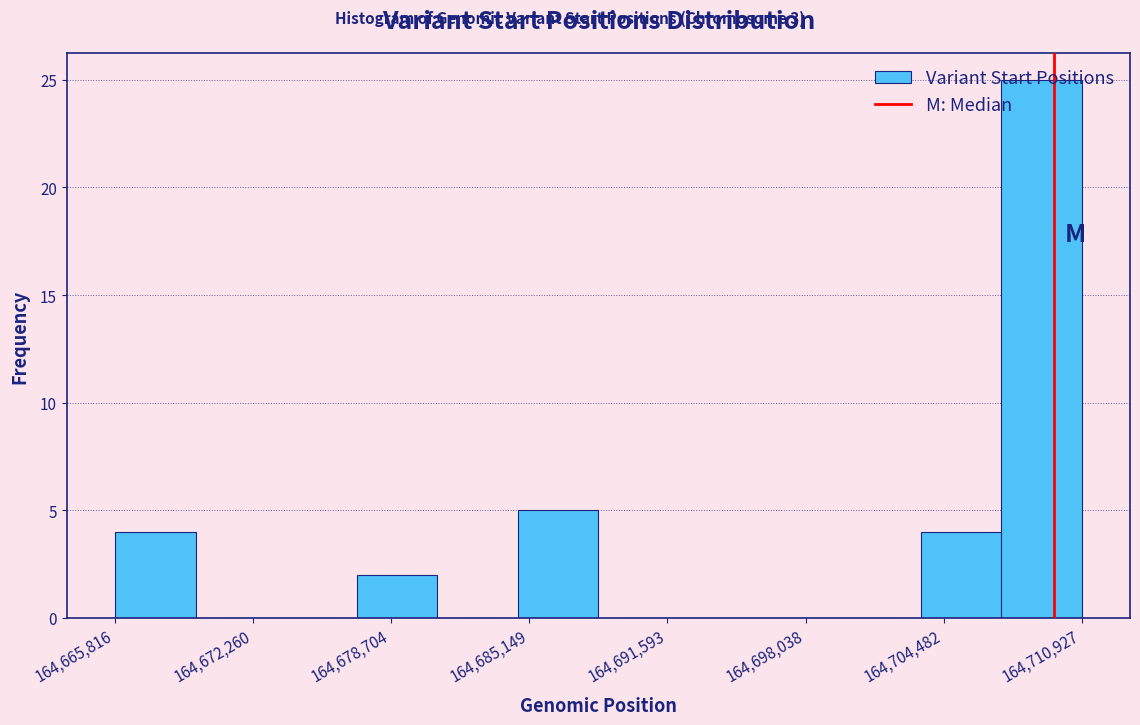

Around what value on the x-axis is the tallest bar? Give the approximate position of its centre, as read against the axis.

164709000